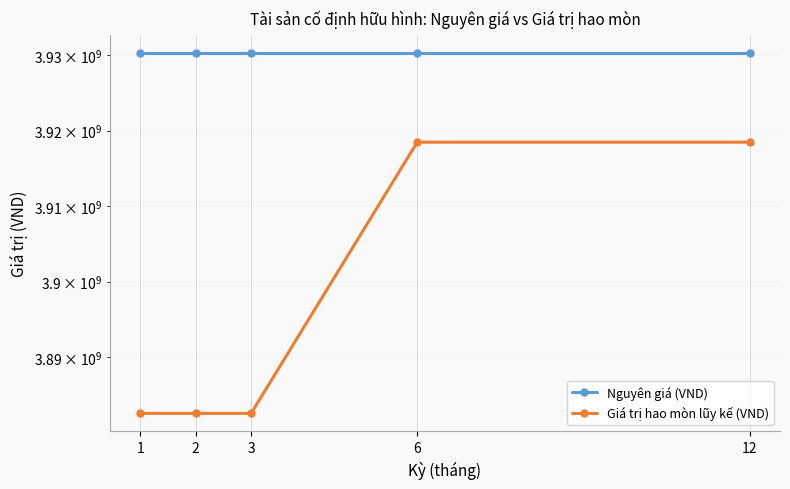

True or false: Nguyên giá (VND) and Giá trị hao mòn lũy kế (VND) cross at least once.

False